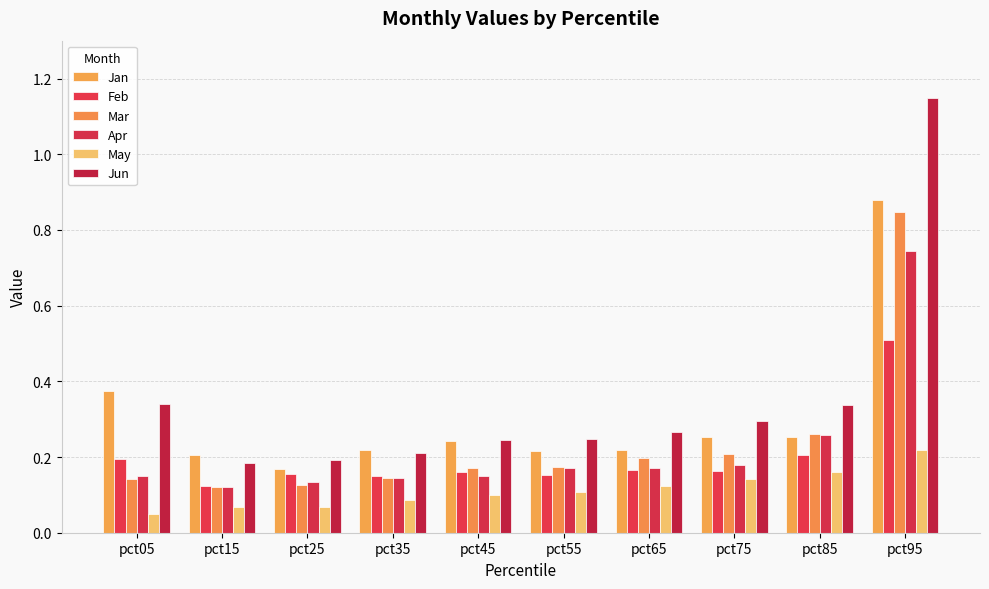

Which category has the lowest value in the Mar series?

pct15